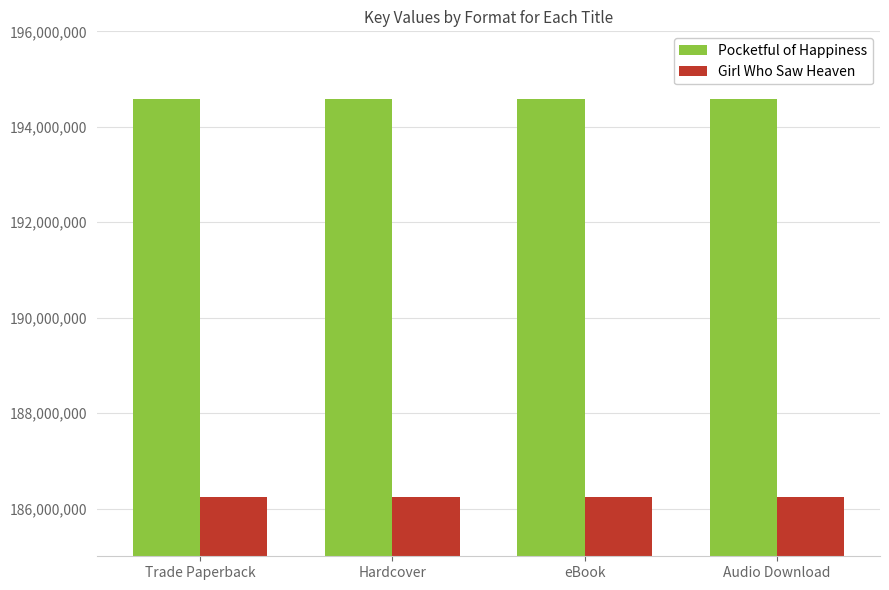

What is the spread (max minus min) of values at eBook?

8339459